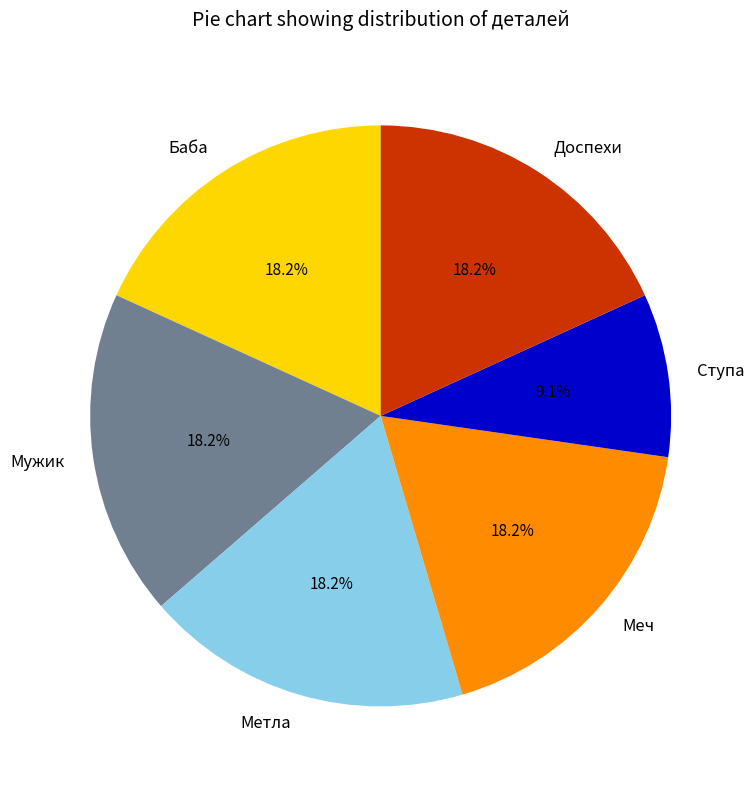

True or false: Мужик accounts for 29% of the total.

False